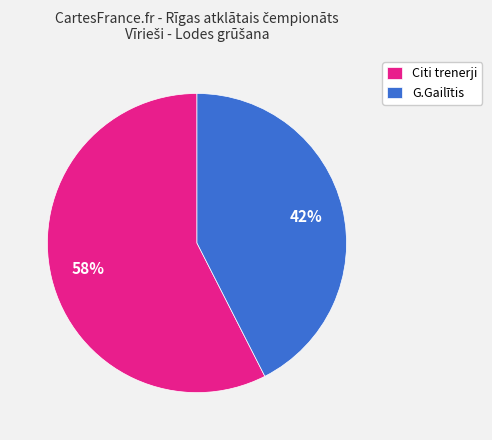

To the nearest percent, what is the combined percentage of G.Gailītis and Citi trenerji?

100%